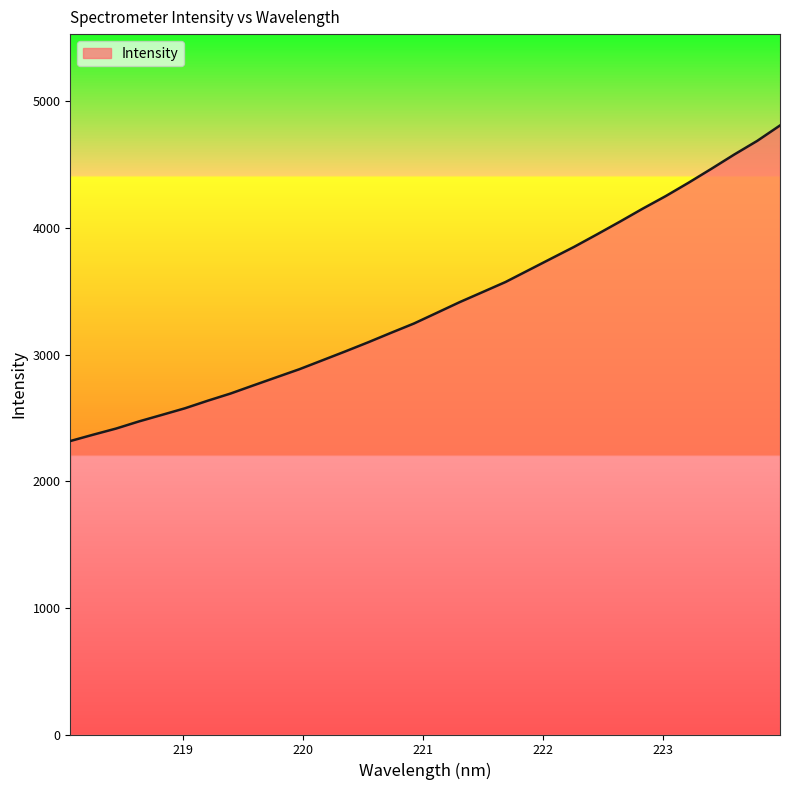

What is the smallest value displayed?

2318.0